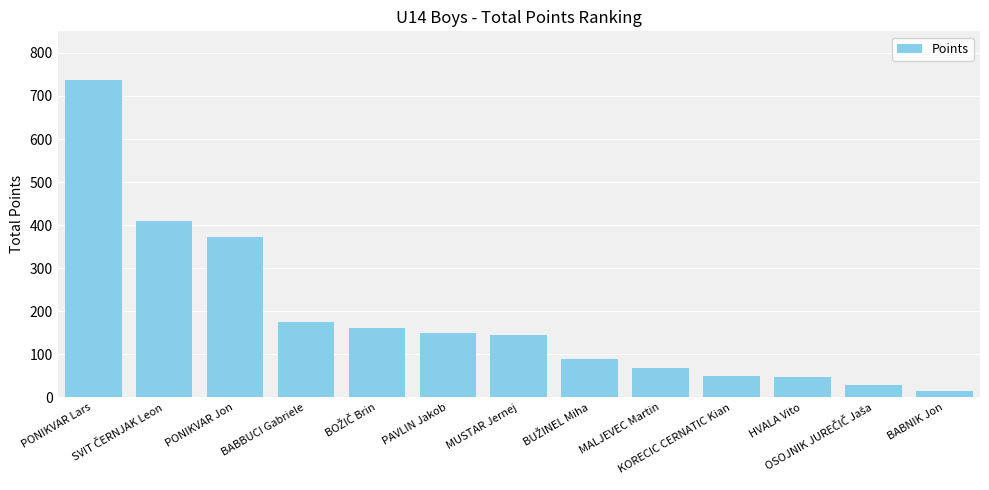

What position from the right is KORECIC CERNATIC Kian?

4